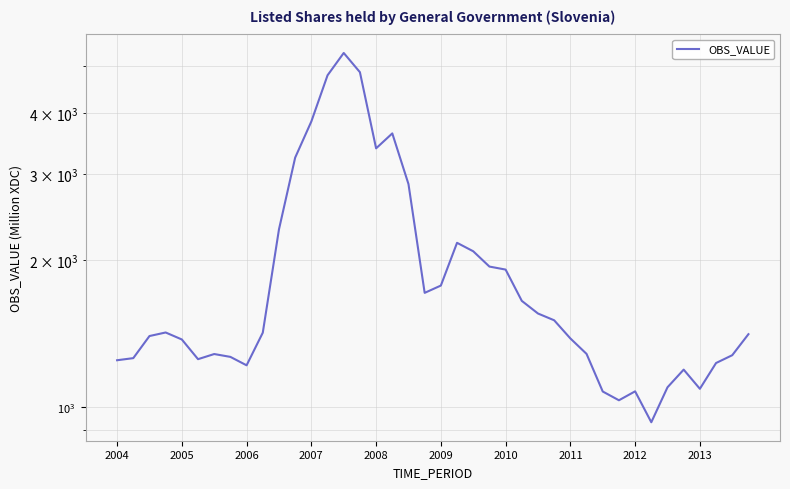

The chart shows a value of 1278.5 at 38. True or false?

True